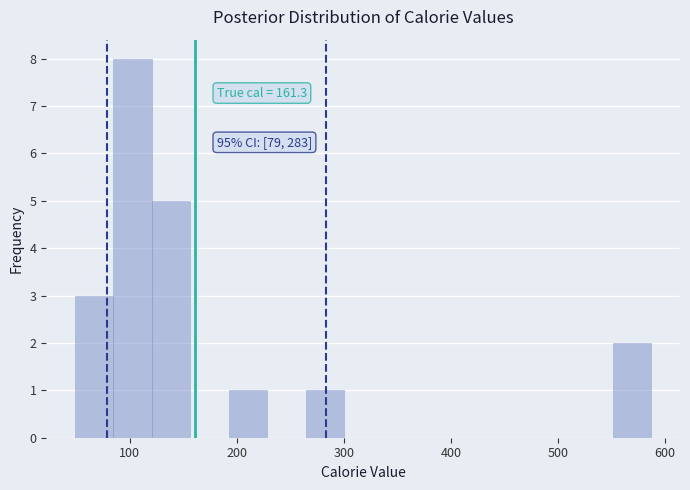

Around what value on the x-axis is the tallest bar? Give the approximate position of its centre, as read against the axis.

100